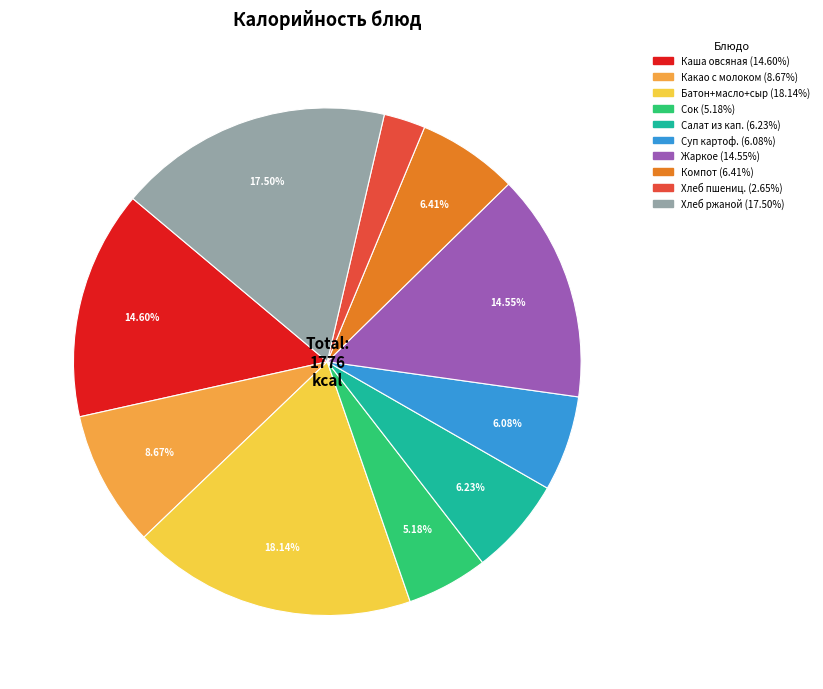

Is there any slice that represents more than half of the pie?

No